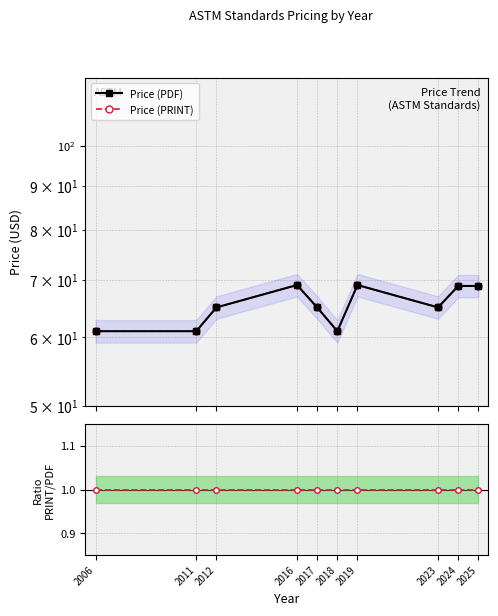

In Price (PDF), how many points are higher than both neighbors (excluding endpoints)?

2